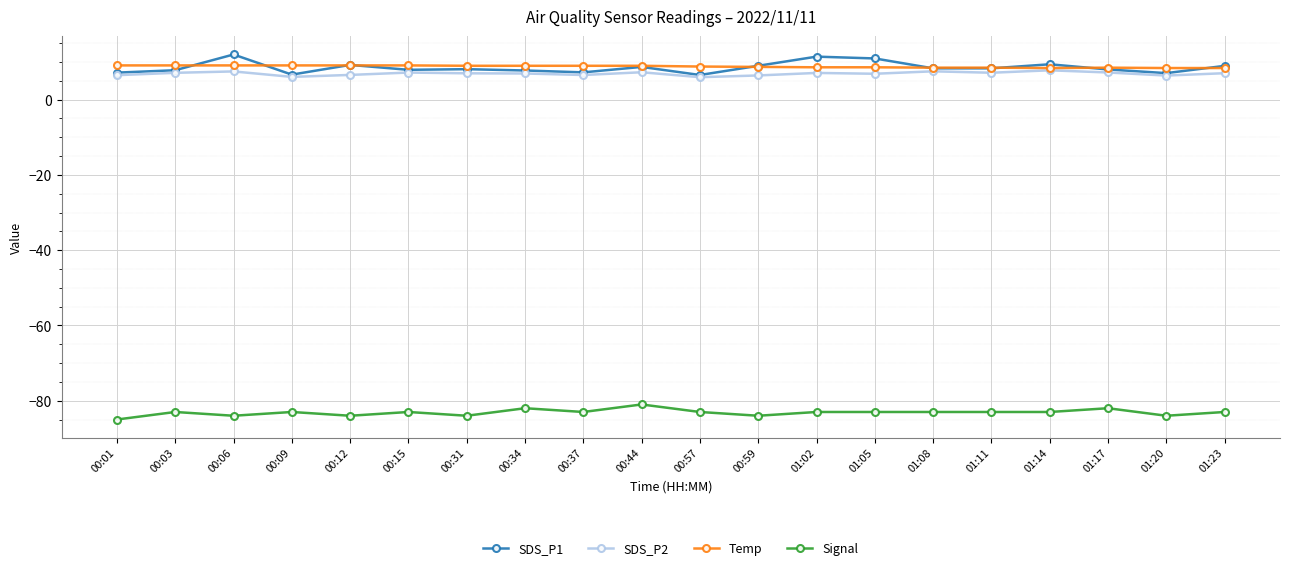

Is this an area chart (filled region under the line)?

No